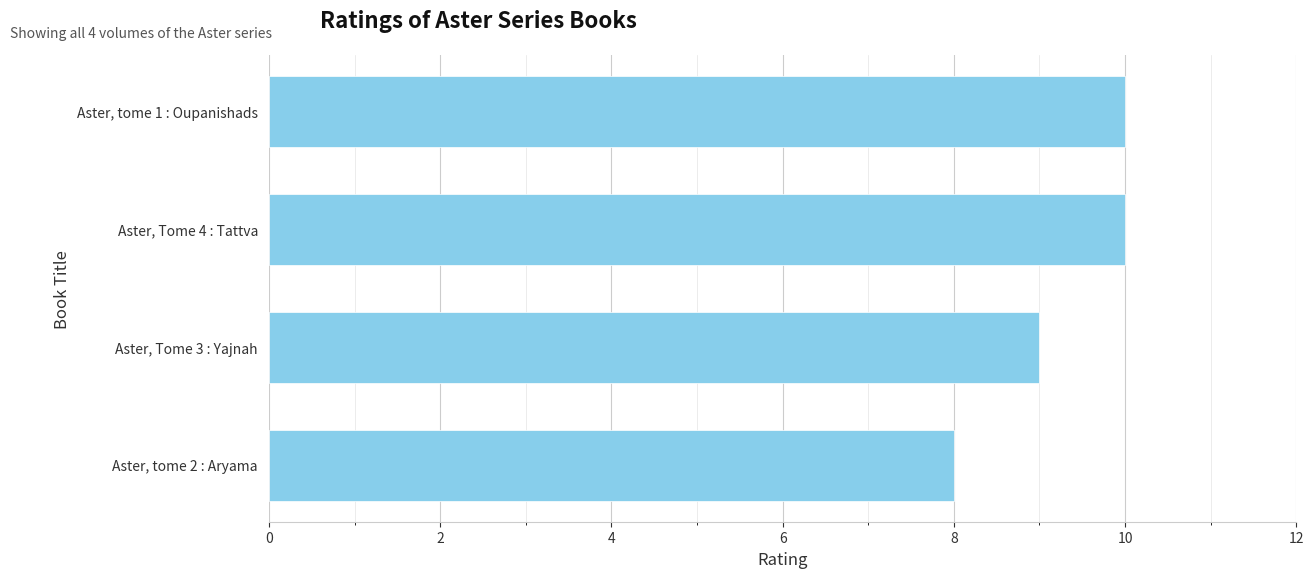

What is the average value?

9